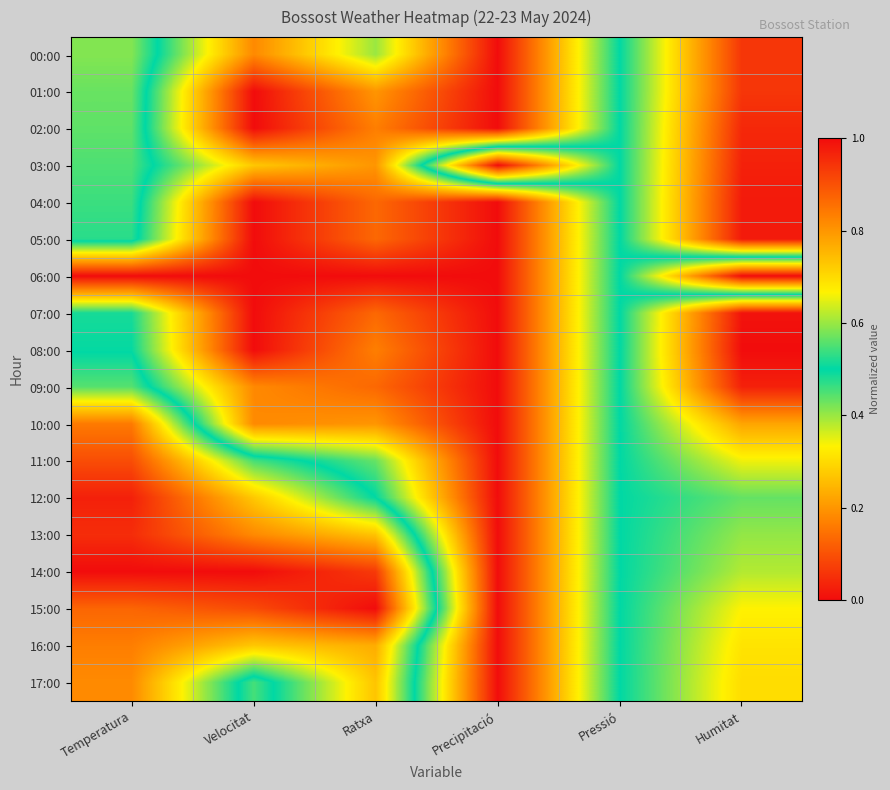

Reading right to left, list all the values displayed in this chart.

00:00: Humitat=0.9	Pressió=0.5	Precipitació=0.0	Ratxa=0.4	Velocitat=0.2	Temperatura=0.6
01:00: Humitat=0.9	Pressió=0.5	Precipitació=0.0	Ratxa=0.2	Velocitat=0.0	Temperatura=0.6
02:00: Humitat=1.0	Pressió=0.5	Precipitació=0.0	Ratxa=0.2	Velocitat=0.0	Temperatura=0.6
03:00: Humitat=1.0	Pressió=0.5	Precipitació=1.0	Ratxa=0.2	Velocitat=0.3	Temperatura=0.6
04:00: Humitat=1.0	Pressió=0.5	Precipitació=0.0	Ratxa=0.1	Velocitat=0.0	Temperatura=0.5
05:00: Humitat=1.0	Pressió=0.5	Precipitació=0.0	Ratxa=0.1	Velocitat=0.0	Temperatura=0.5
06:00: Humitat=0.0	Pressió=0.5	Precipitació=0.0	Ratxa=0.0	Velocitat=0.0	Temperatura=0.0
07:00: Humitat=1.0	Pressió=0.5	Precipitació=0.0	Ratxa=0.1	Velocitat=0.0	Temperatura=0.5
08:00: Humitat=1.0	Pressió=0.5	Precipitació=0.0	Ratxa=0.2	Velocitat=0.0	Temperatura=0.5
09:00: Humitat=1.0	Pressió=0.5	Precipitació=0.0	Ratxa=0.1	Velocitat=0.2	Temperatura=0.6
10:00: Humitat=0.8	Pressió=0.5	Precipitació=0.0	Ratxa=0.2	Velocitat=0.2	Temperatura=0.8
11:00: Humitat=0.7	Pressió=0.5	Precipitació=0.0	Ratxa=0.4	Velocitat=0.5	Temperatura=0.9
12:00: Humitat=0.6	Pressió=0.5	Precipitació=0.0	Ratxa=0.5	Velocitat=0.7	Temperatura=1.0
13:00: Humitat=0.6	Pressió=0.5	Precipitació=0.0	Ratxa=0.7	Velocitat=0.8	Temperatura=1.0
14:00: Humitat=0.6	Pressió=0.5	Precipitació=0.0	Ratxa=0.9	Velocitat=1.0	Temperatura=1.0
15:00: Humitat=0.7	Pressió=0.5	Precipitació=0.0	Ratxa=1.0	Velocitat=0.9	Temperatura=0.9
16:00: Humitat=0.7	Pressió=0.5	Precipitació=0.0	Ratxa=0.8	Velocitat=0.7	Temperatura=0.8
17:00: Humitat=0.7	Pressió=0.5	Precipitació=0.0	Ratxa=0.7	Velocitat=0.5	Temperatura=0.8